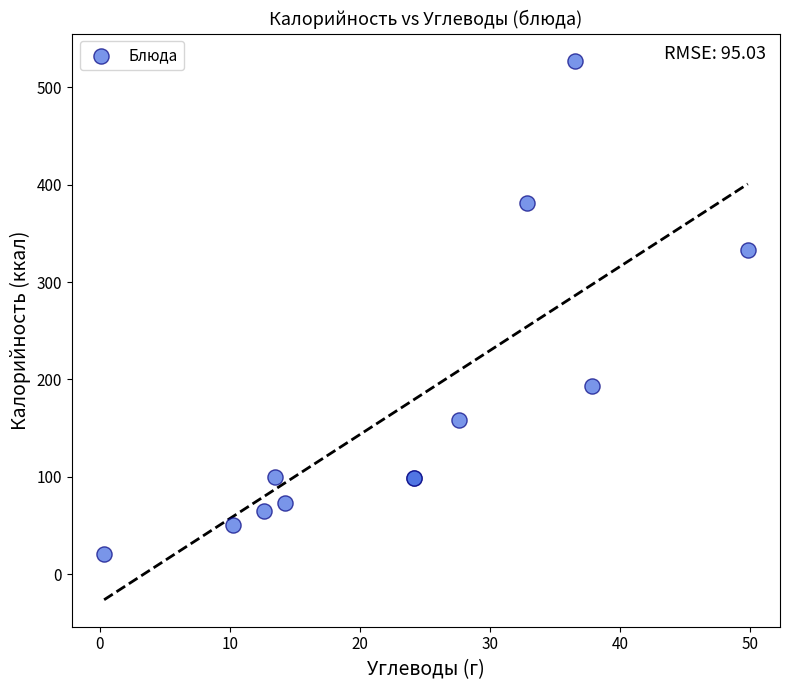

What Y value in the scatter plot is closest to 273?

332.9